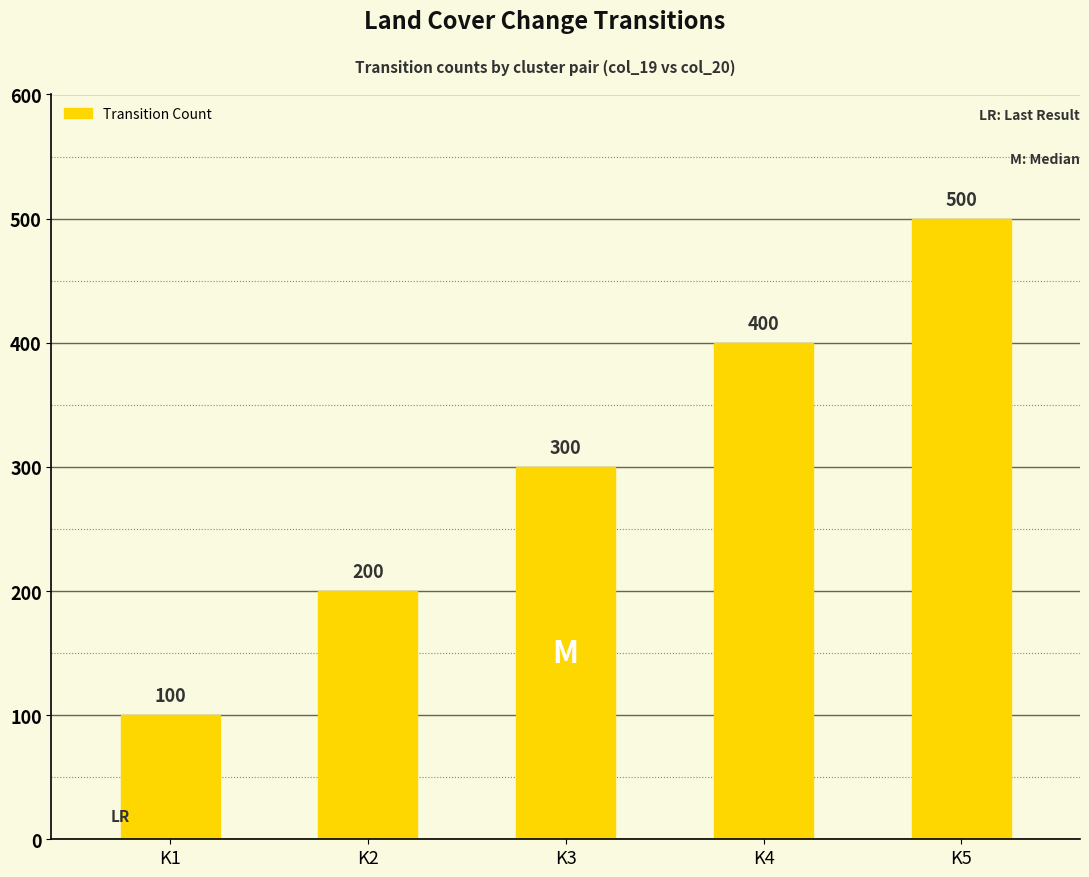

Which label corresponds to the largest value in the chart?

K5